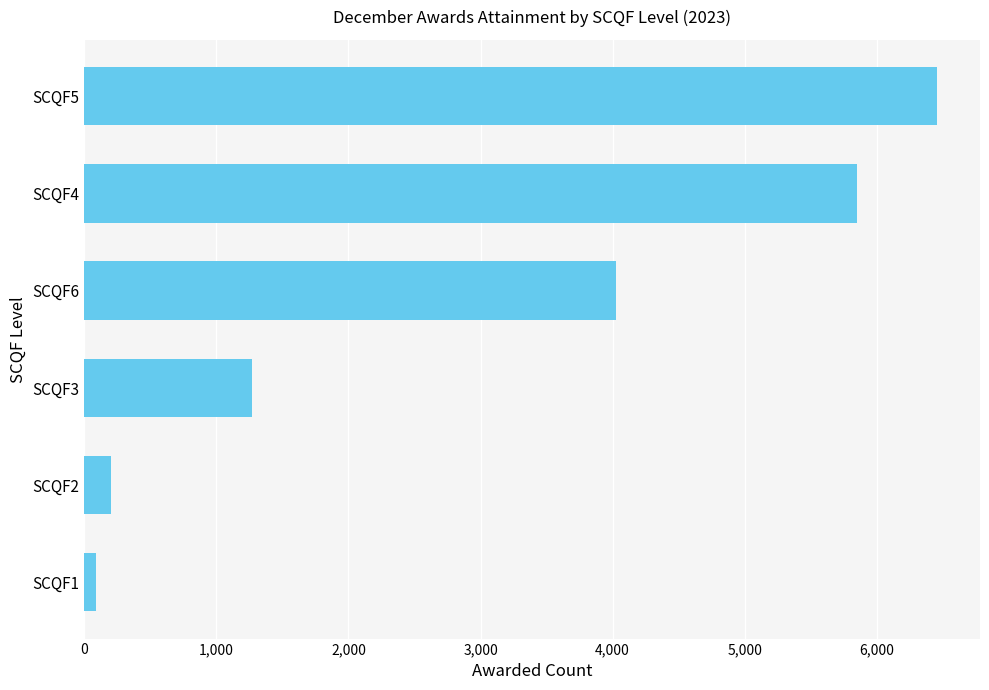

What is the sum of all values?

17895